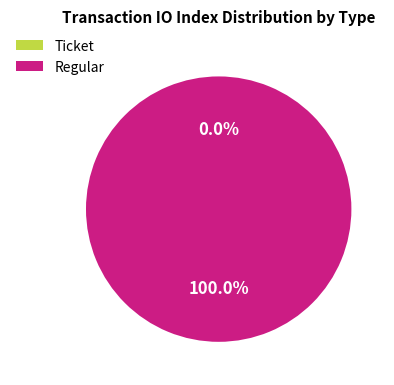

To the nearest percent, what is the difference between the Ticket and Regular slice percentages?

100%